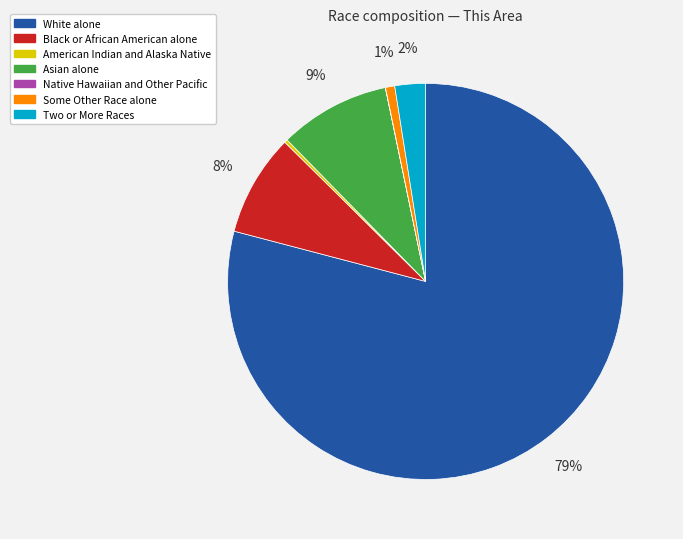

What is the ratio of the value at Asian alone to the value at Black or African American alone?

1.1